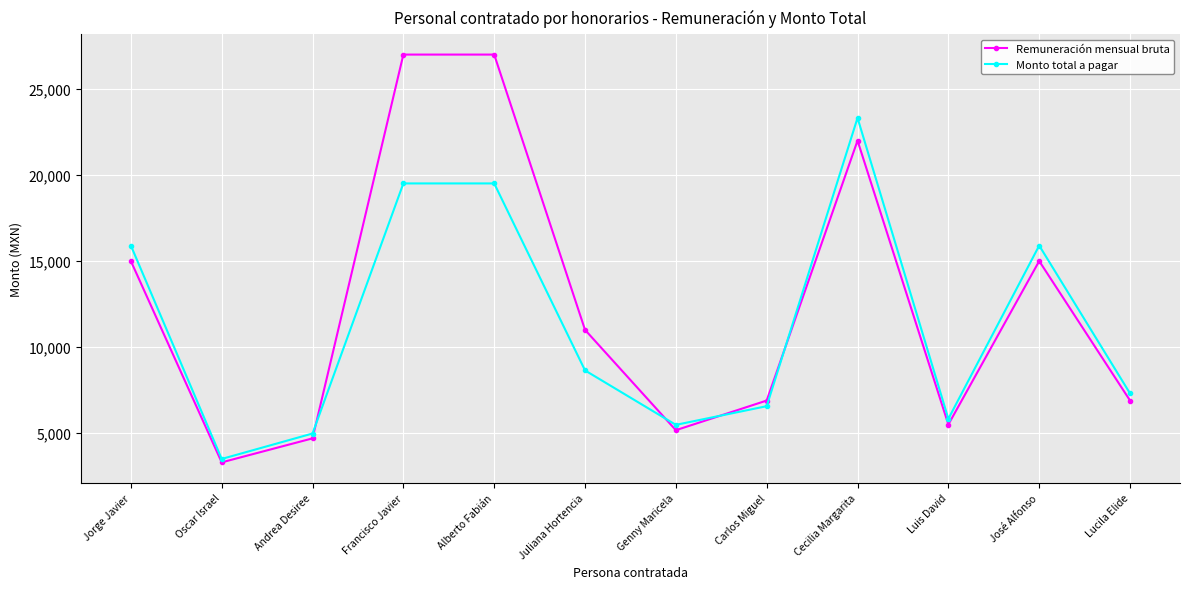

What is the minimum value shown in the chart?

3300.0